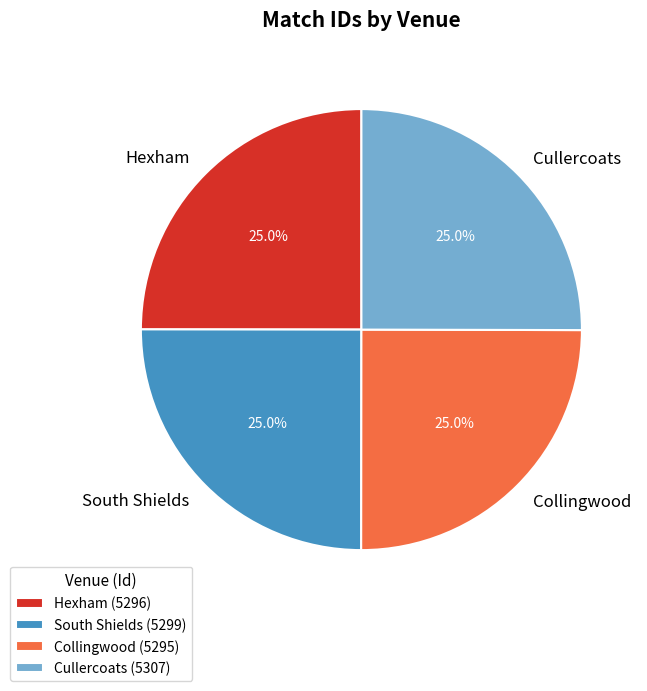

True or false: Cullercoats accounts for 25% of the total.

True